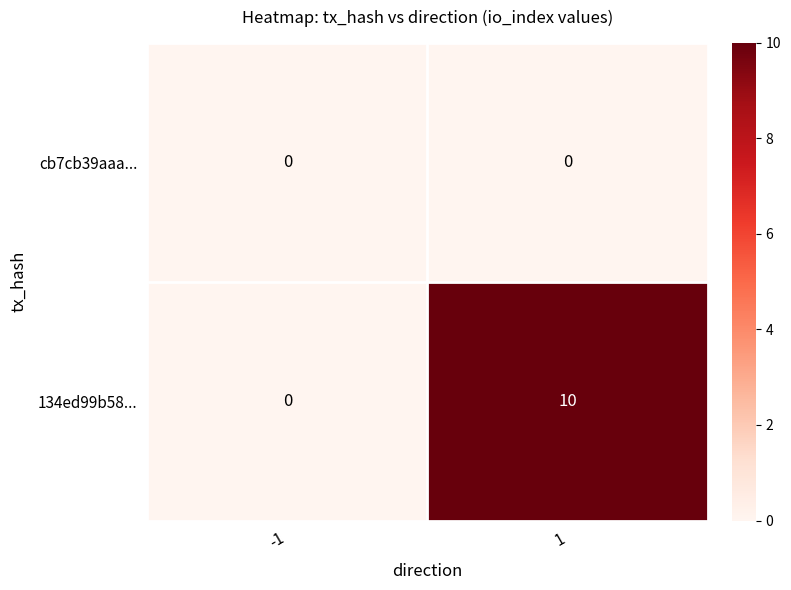

At how many categories does at least one series exceed 1?

1